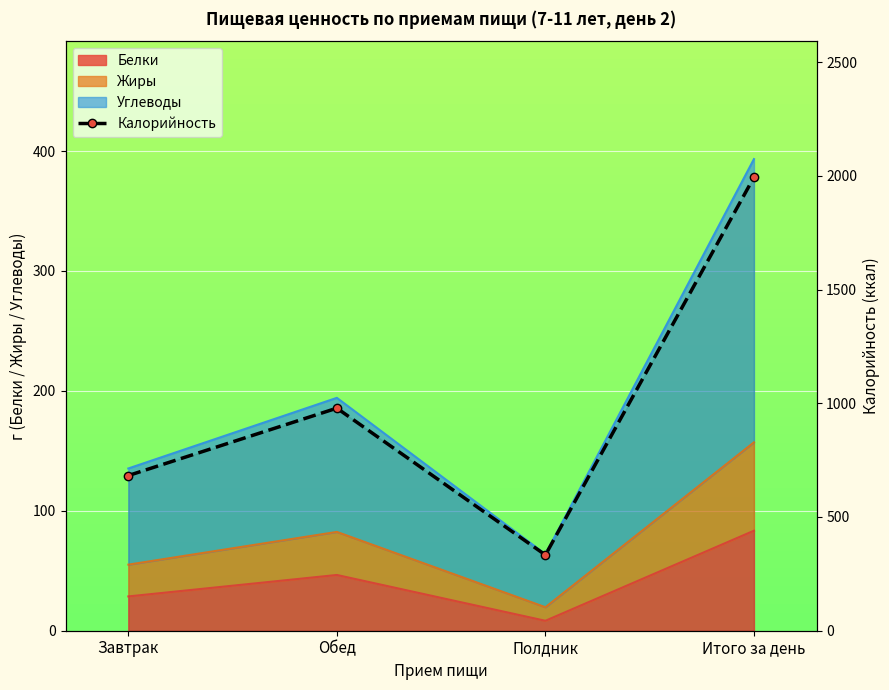

What is the sum of all values?

3987.6